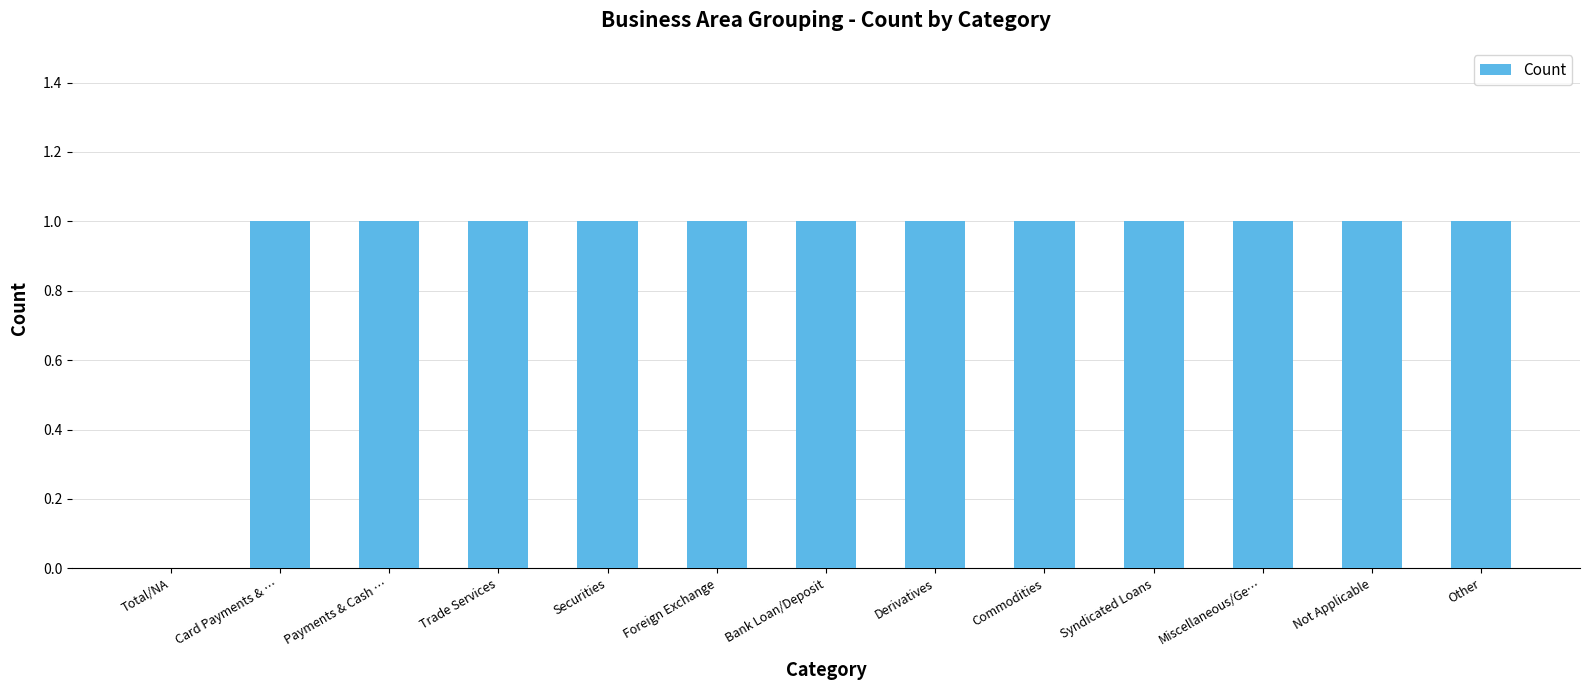

True or false: the data shows 2 at Securities.

False